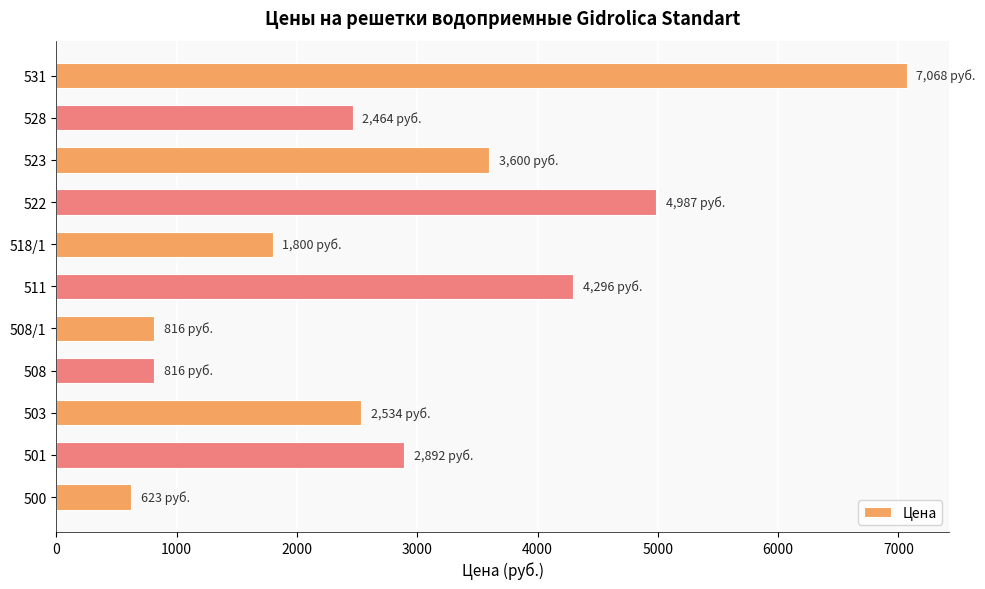

Is it true that the value at 522 is 4987?

True